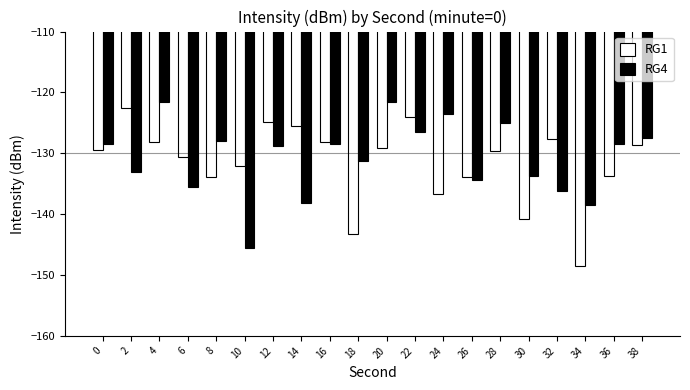

Rank the series at 22 from lowest to highest value.

RG4, RG1